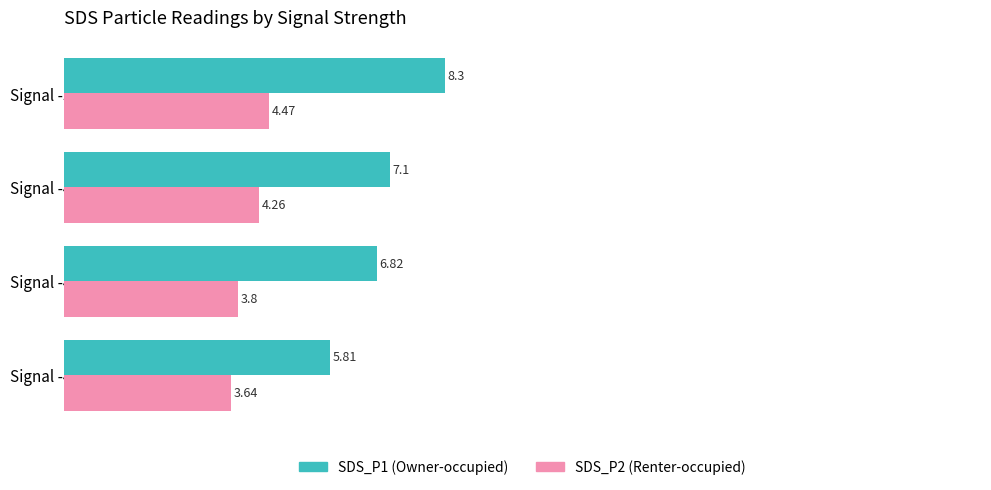

Rank the series by their average value, from highest to lowest.

SDS_P1 (Owner-occupied), SDS_P2 (Renter-occupied)